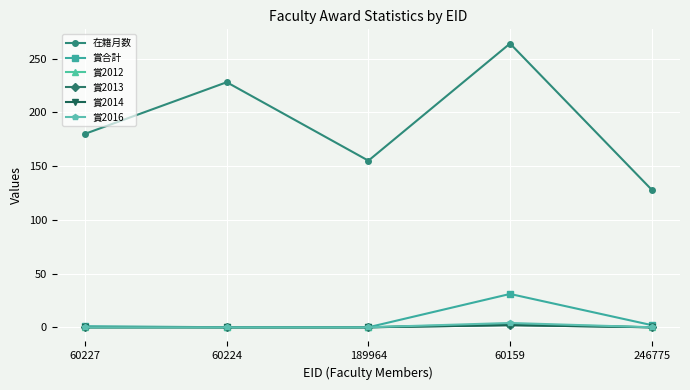

Which has a higher value, 189964 or 60159?

60159